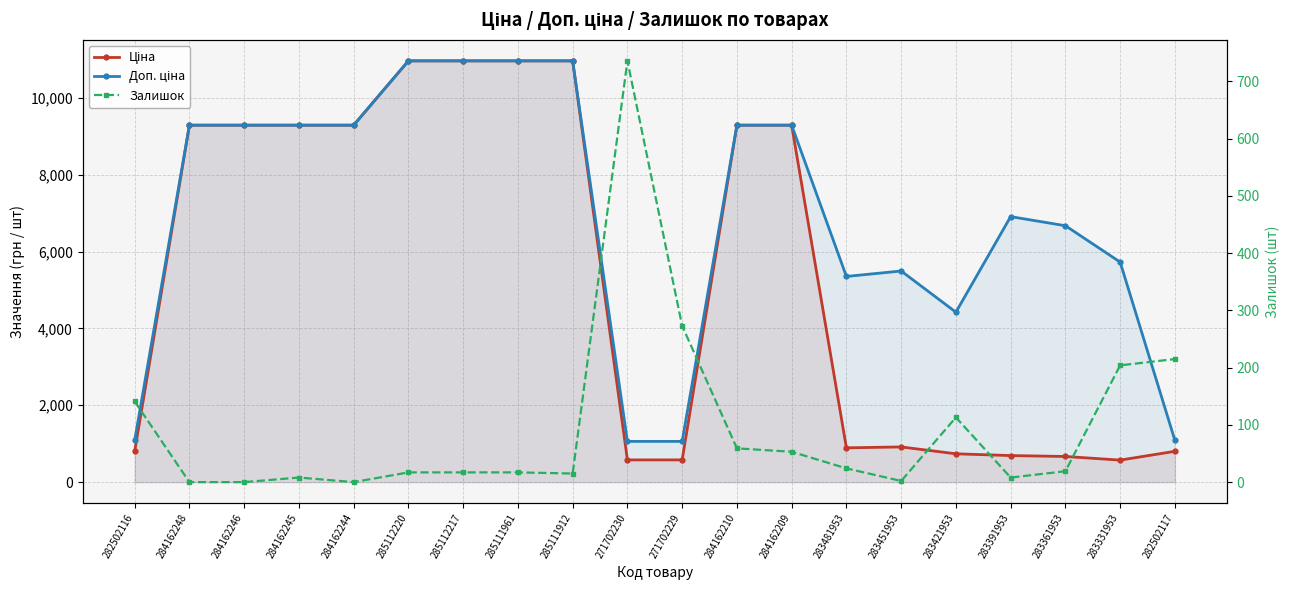

What is the label of the 18th point from the right?

284162246